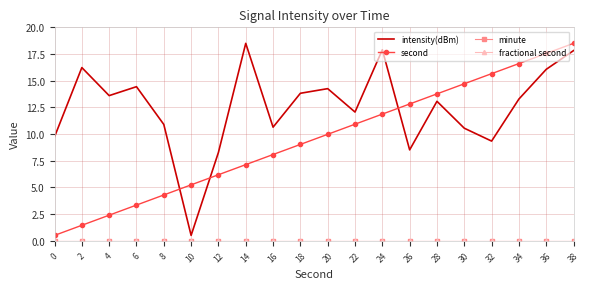

True or false: minute and intensity(dBm) cross at least once.

False